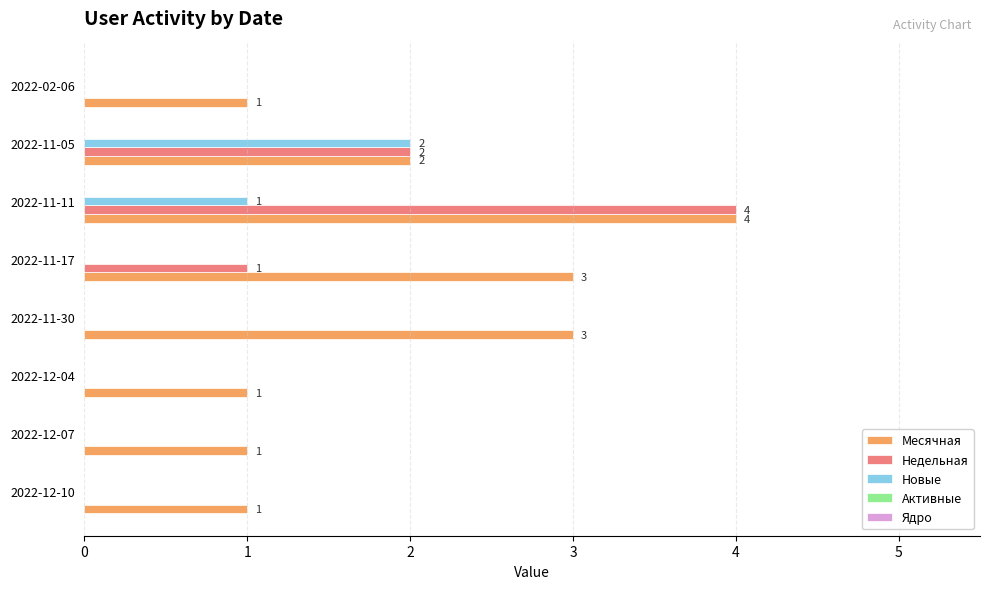

What is the maximum value for Месячная?

4